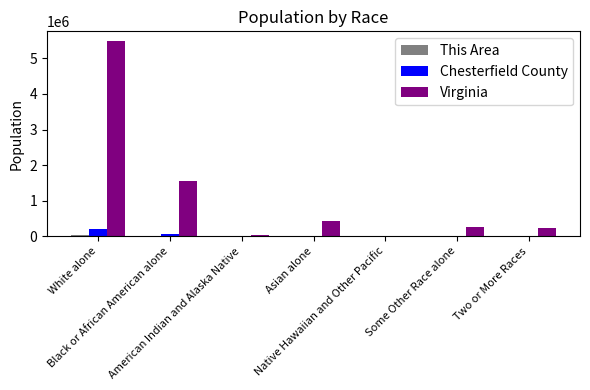

At which category is the sum across all series the highest?

White alone